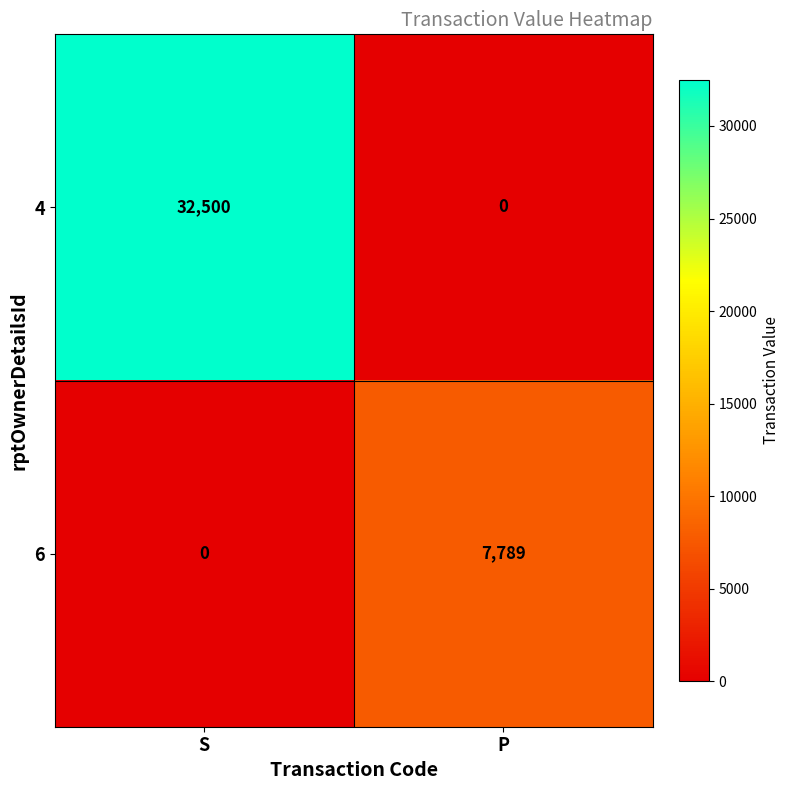

Rank the series by their maximum value, from highest to lowest.

4, 6